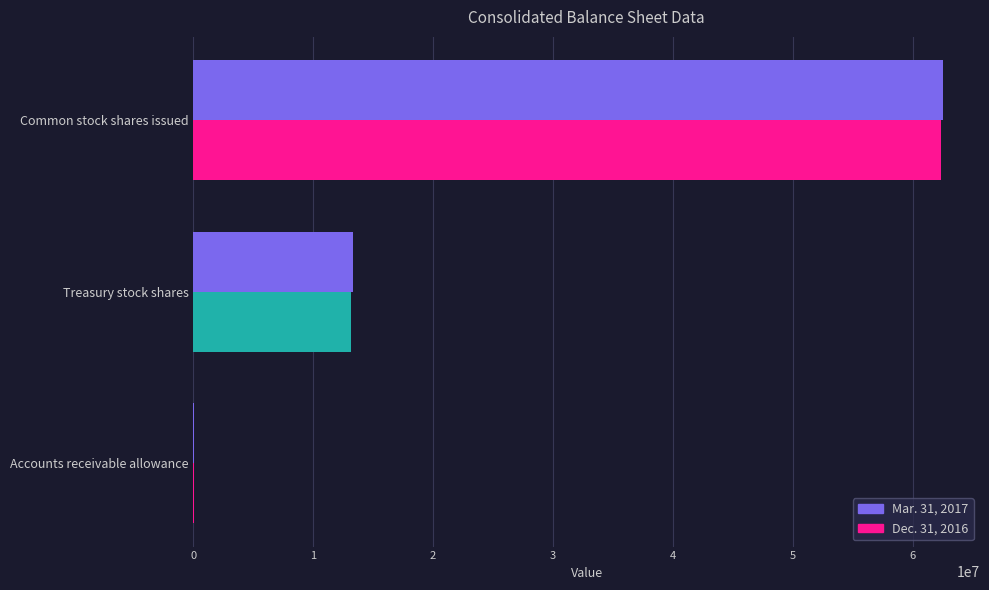

What is the change in value from Accounts receivable allowance to Treasury stock shares?

+13288665